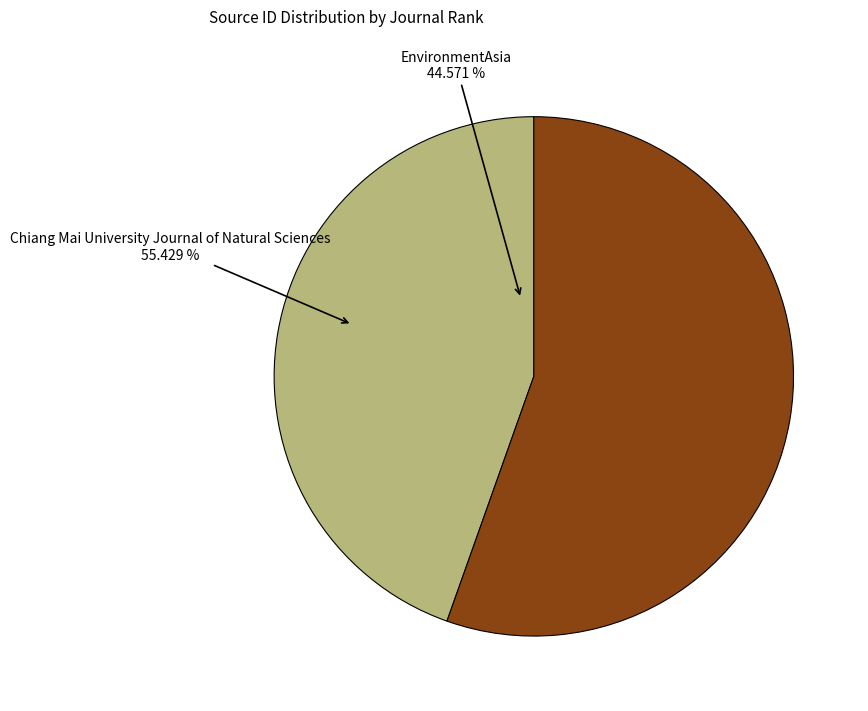

What is the ratio of the value at EnvironmentAsia to the value at Chiang Mai University Journal of Natural Sciences?

0.8